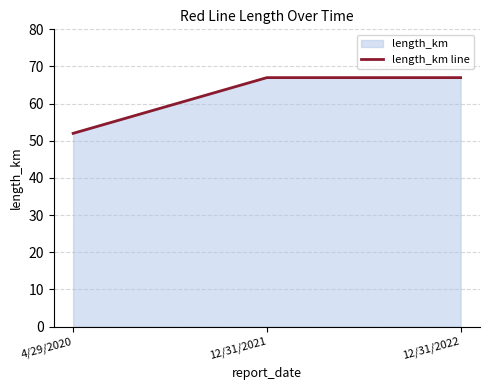

Reading right to left, list all the values displayed in this chart.

67	67	52